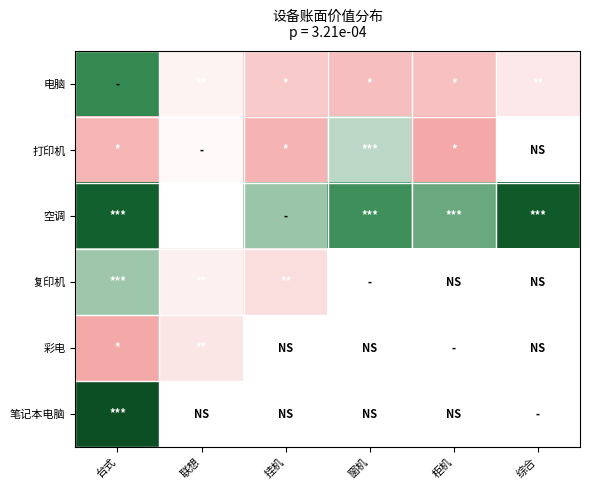

Count the number of data series in this chart.

6